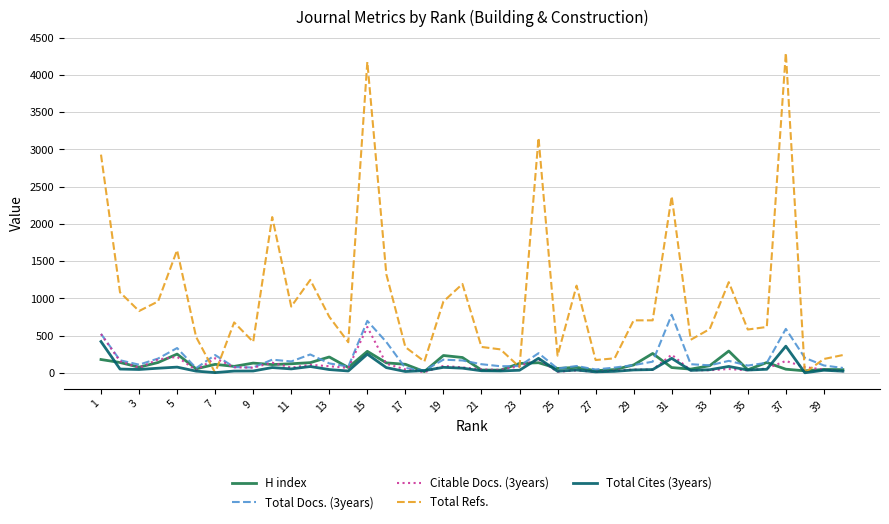

Which series has the widest spread of values?

Total Refs.